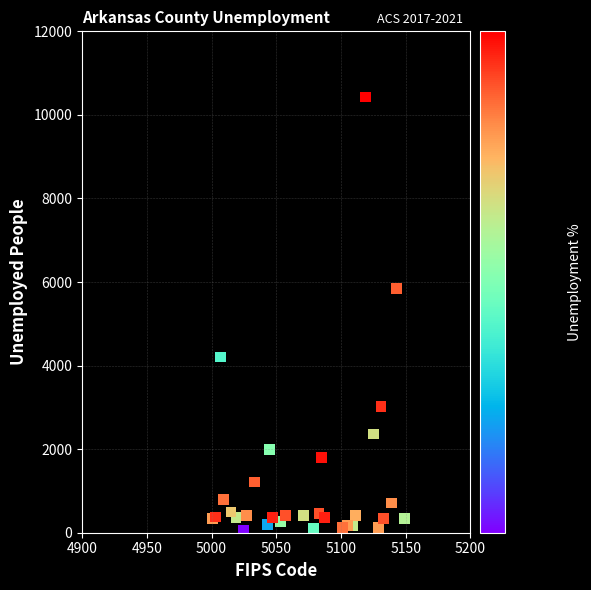

What Y value in the scatter plot is closest to 5243?

5848